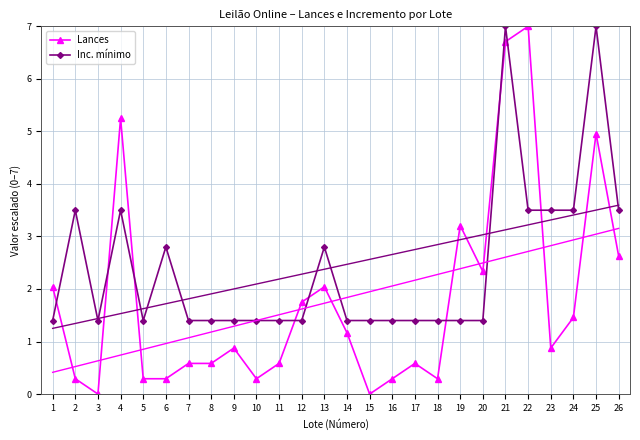

List the labels in order of Inc. mínimo value, largest first.

21, 25, 2, 4, 22, 23, 24, 26, 6, 13, 1, 3, 5, 7, 8, 9, 10, 11, 12, 14, 15, 16, 17, 18, 19, 20